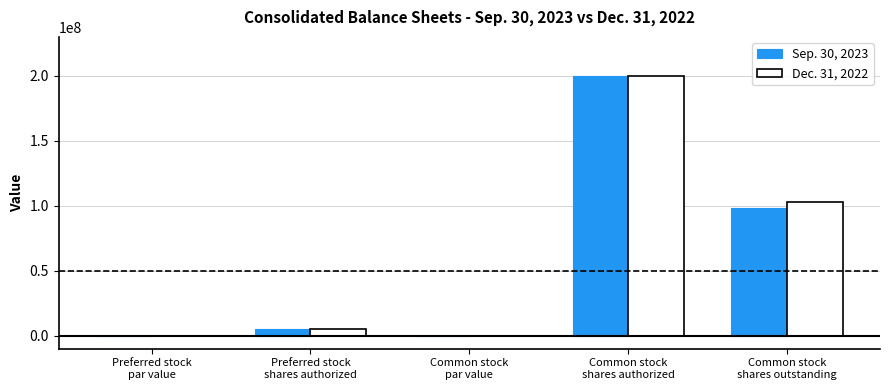

Count the number of data series in this chart.

2